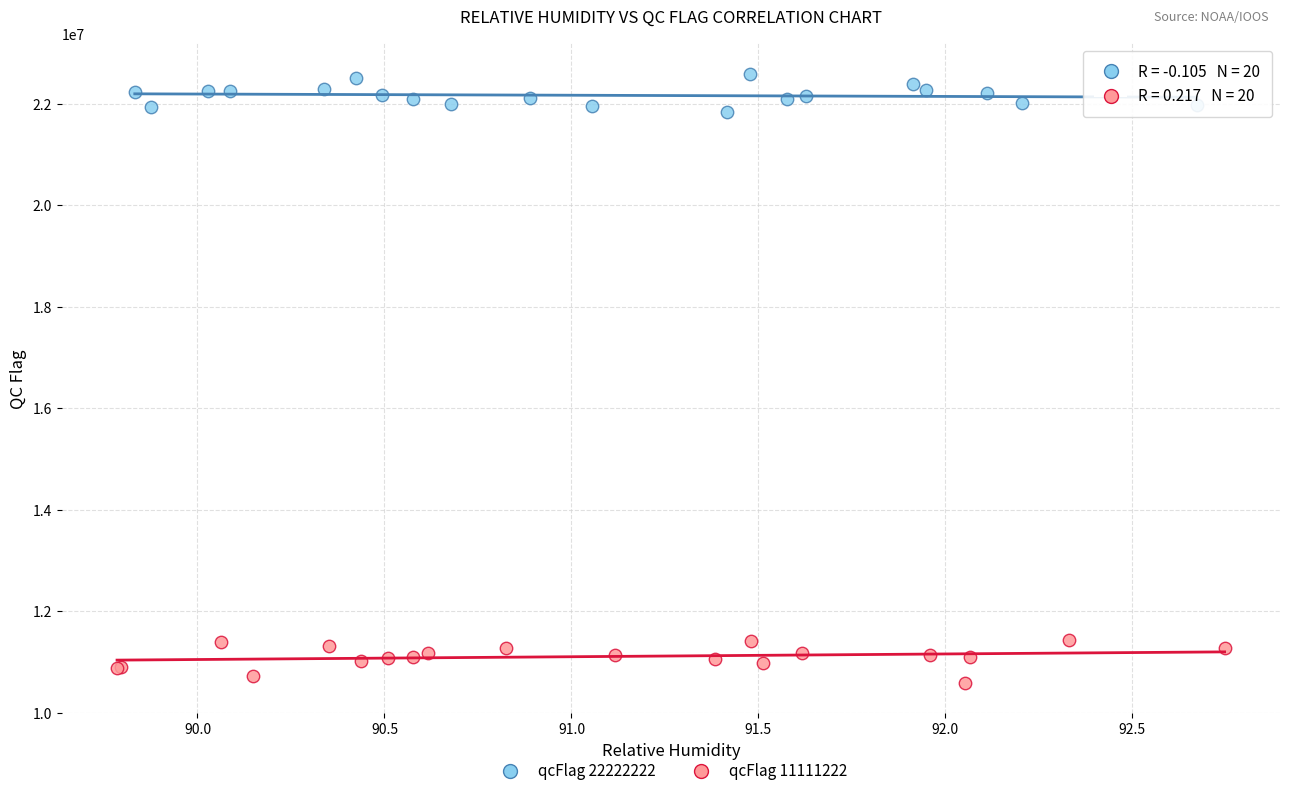

Which series reaches the minimum Y coordinate?

qcFlag 11111222